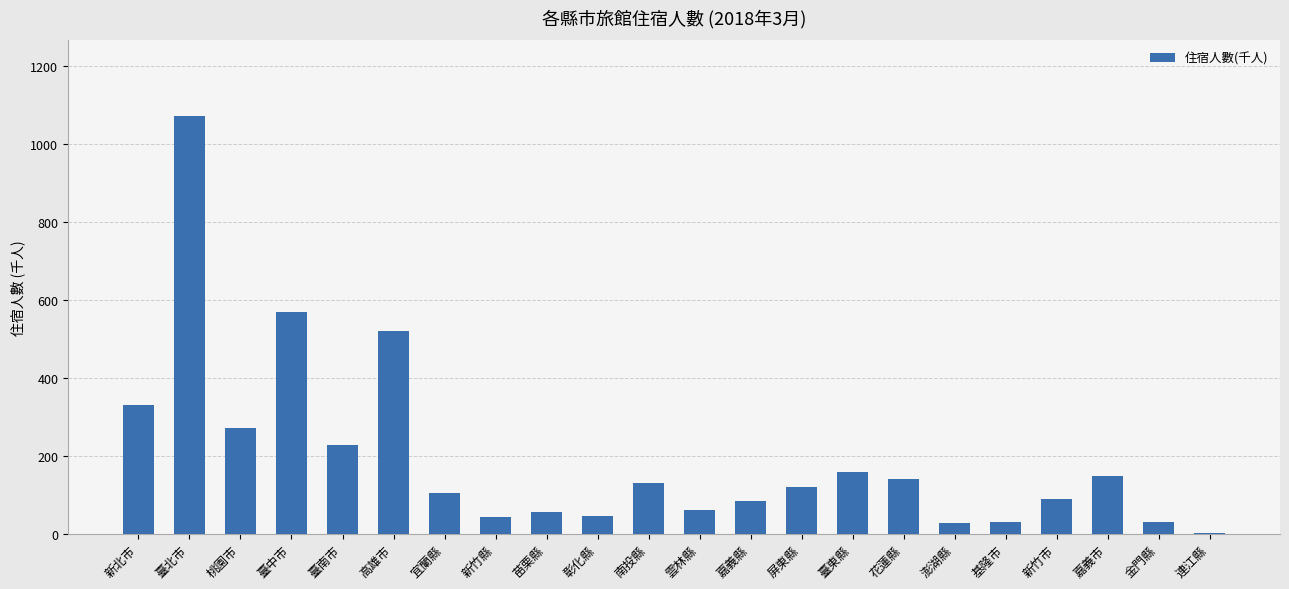

What is the average value?

193.4